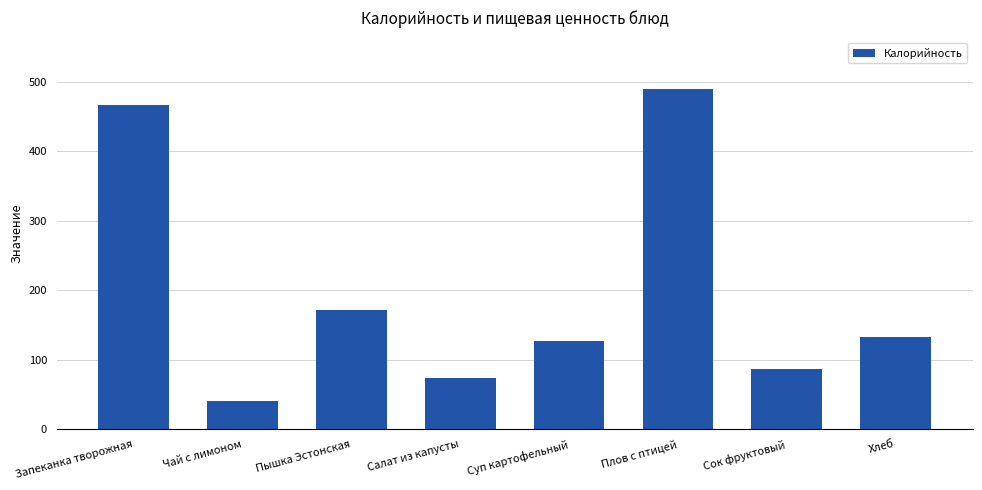

Reading left to right, extract all data points from this chart.

Запеканка творожная=466.1	Чай с лимоном=40.1	Пышка Эстонская=171.8	Салат из капусты=74.4	Суп картофельный=126.6	Плов с птицей=490.2	Сок фруктовый=86.5	Хлеб=132.7